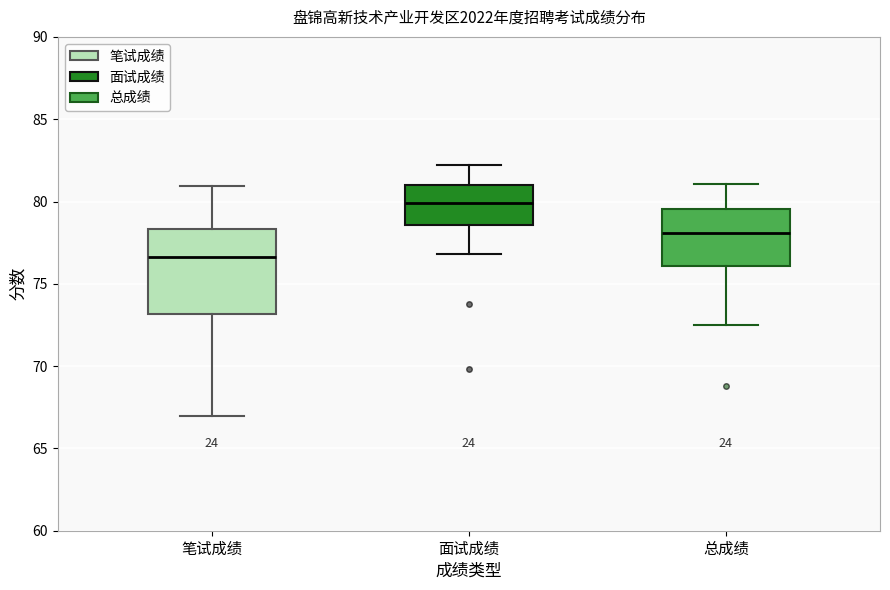

Which box is the tallest, from its lower edge to its upper edge?

笔试成绩